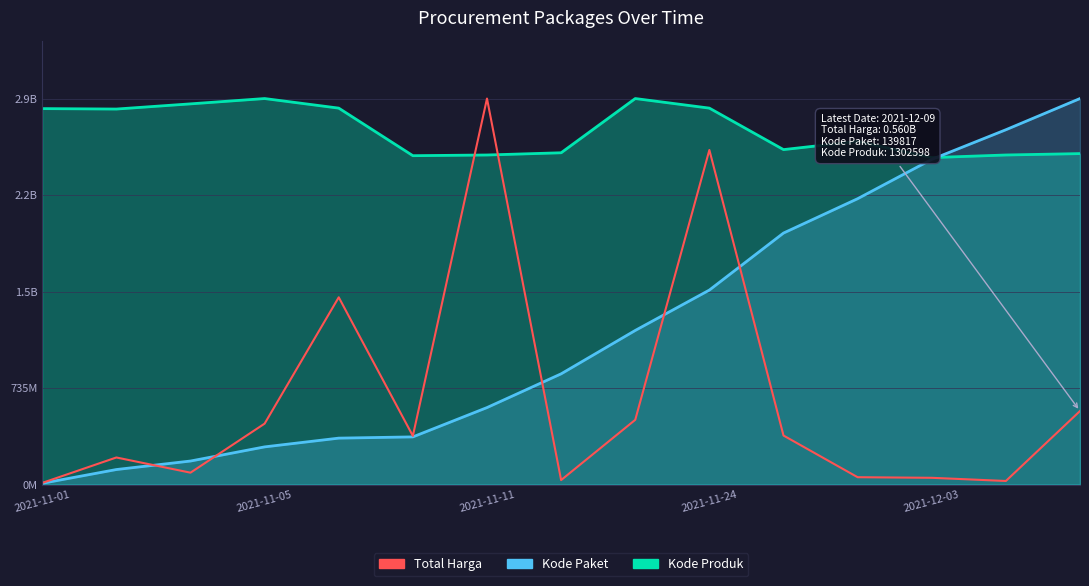

How many data points does each series have?

15